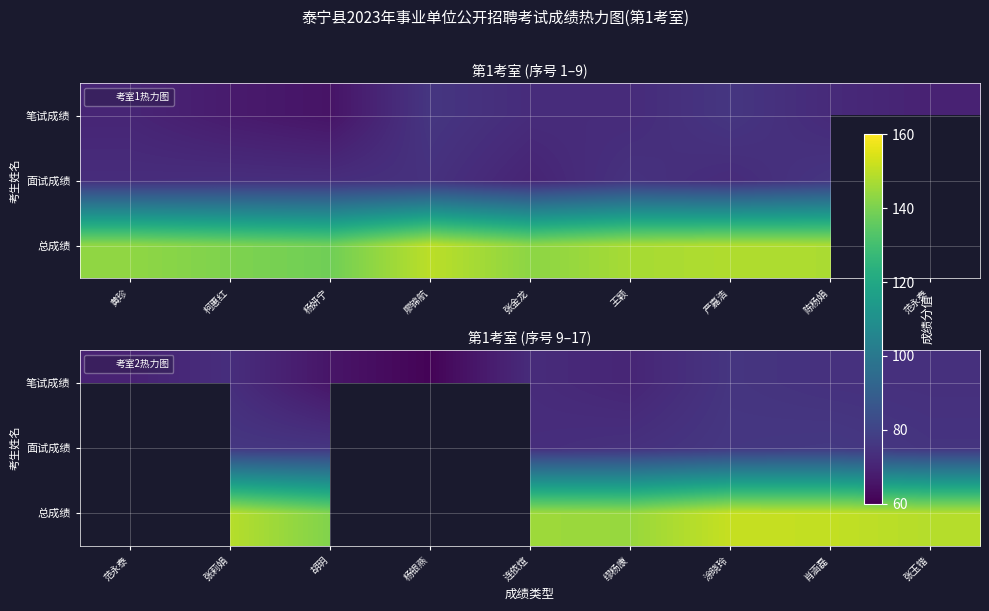

The 笔试成绩 series shows 101.8 at 肖涵磊. True or false?

False